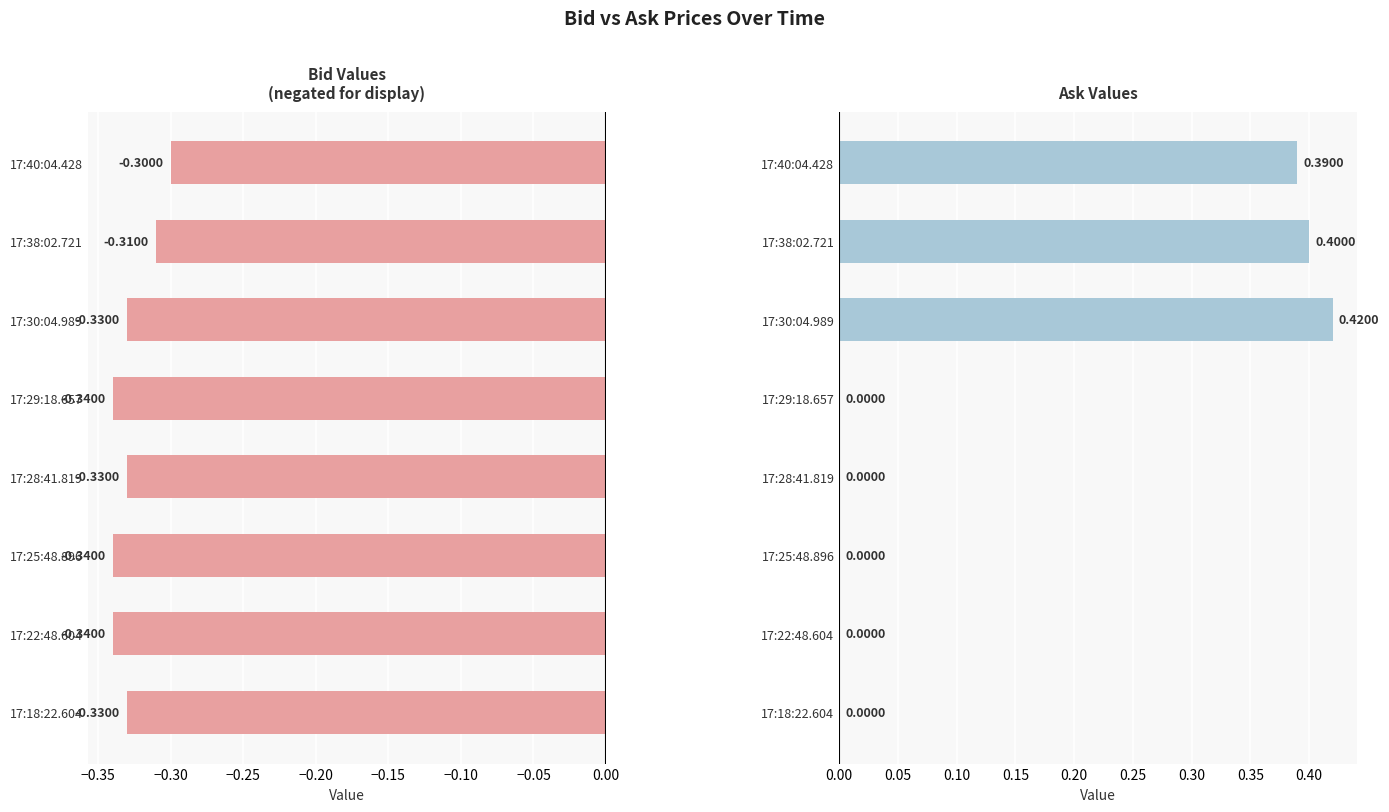

Which series changed the most between 17:30:04.989 and 17:25:48.896?

Ask